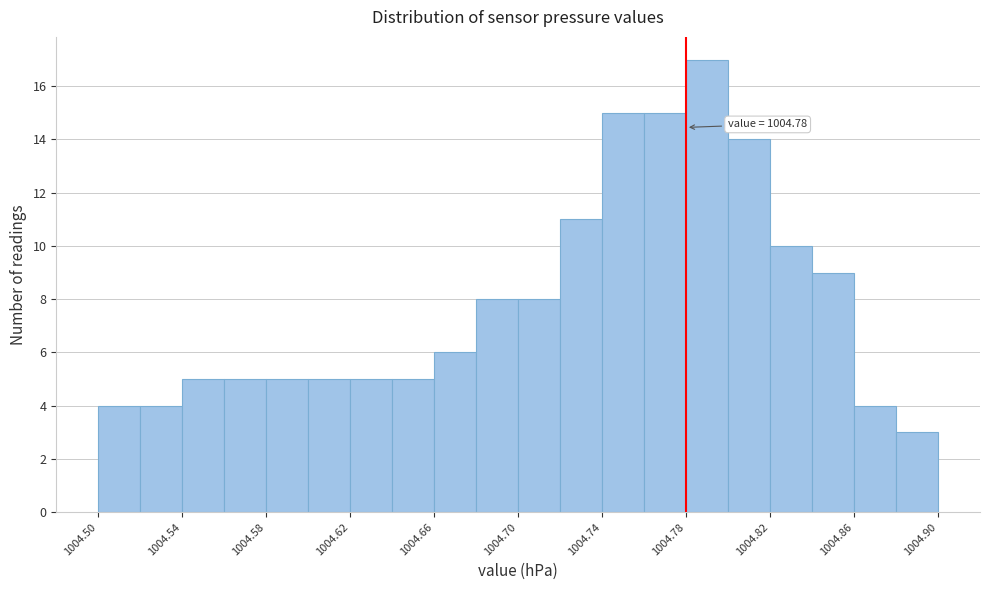

Over which range of the x-axis is the bar tallest?

1004.78 to 1004.80